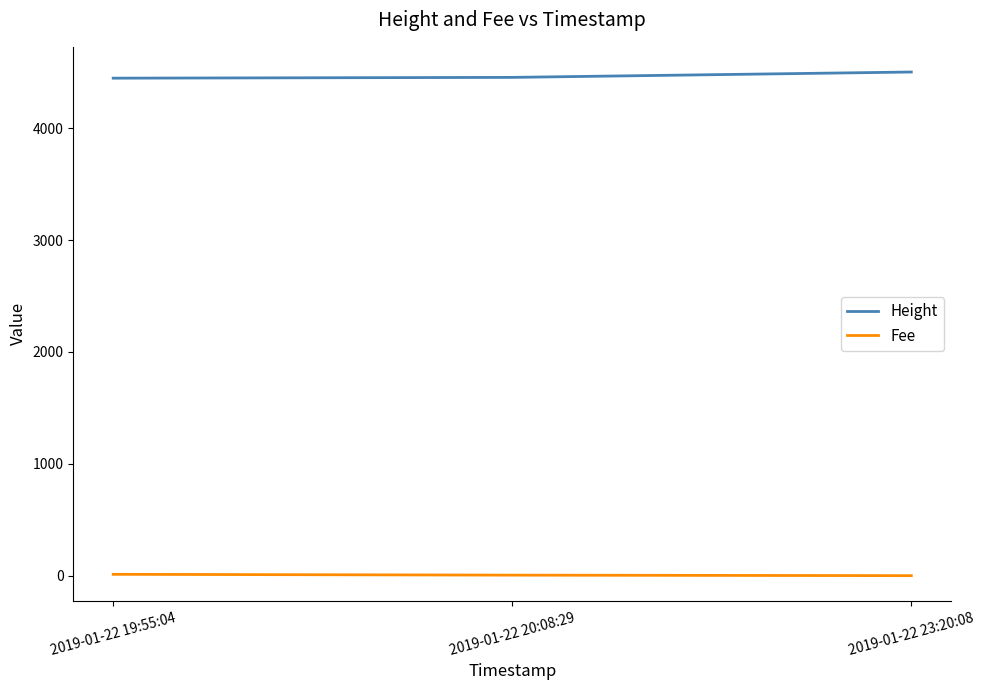

What is the sum of the Height values at 2019-01-22 23:20:08 and 2019-01-22 20:08:29?

8958.0